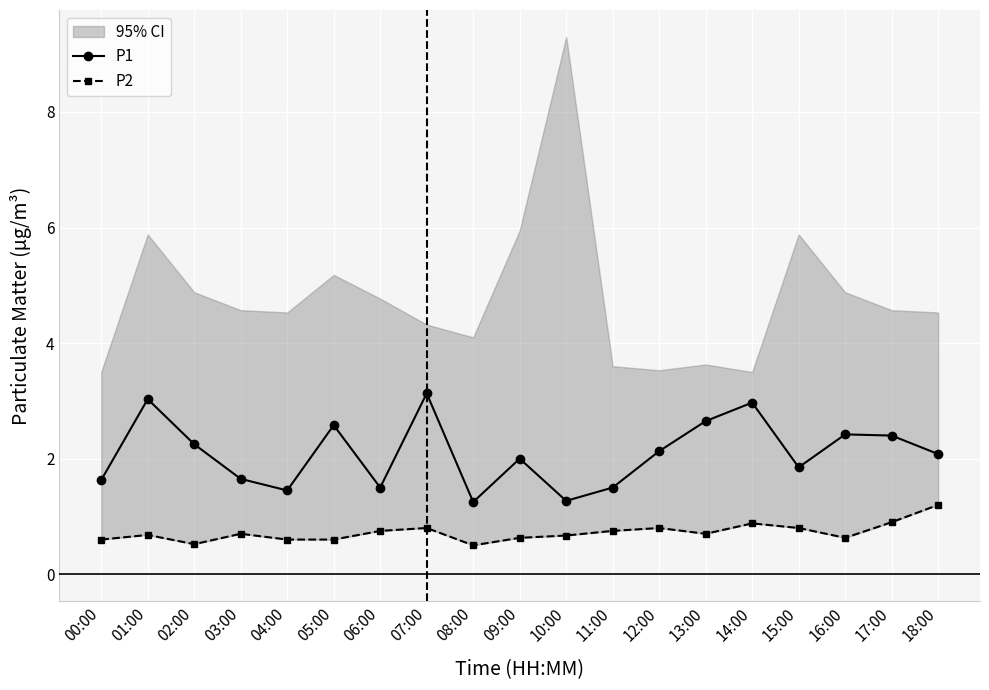

True or false: P1 has a value of 1.3 at 10:00.

True